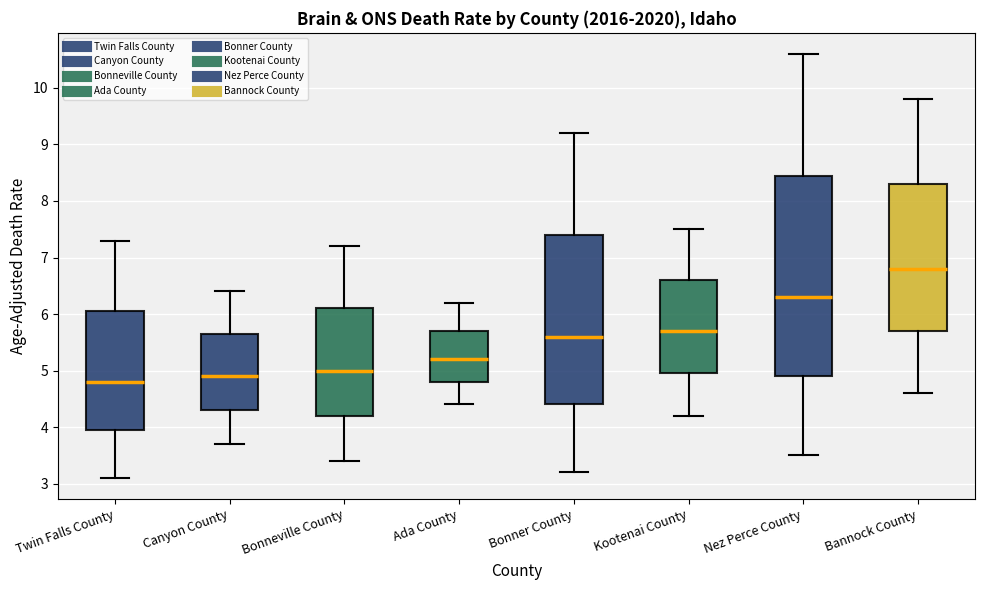

Where does the median line of the box for Nez Perce County sit on the y-axis? The values are not printed on the chart, so give them approximately, as read against the axis.

6.3